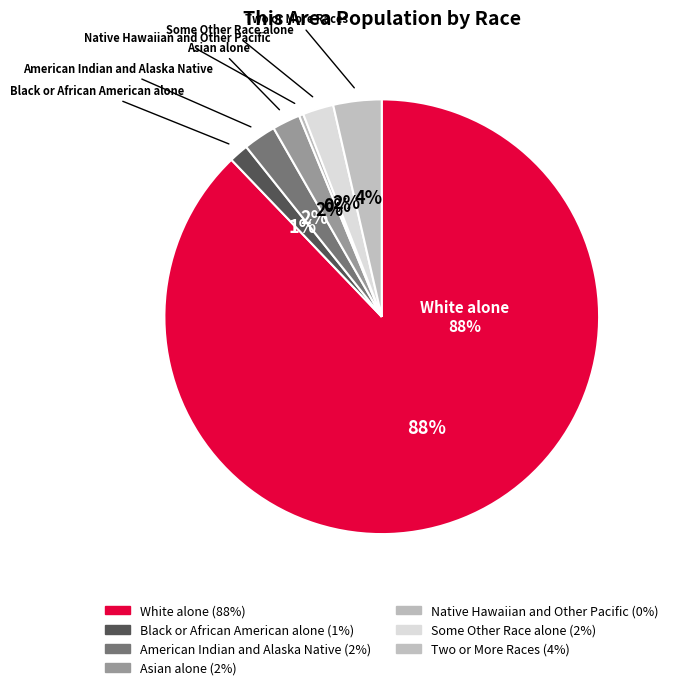

Which slice is the smallest?

Native Hawaiian and Other Pacific